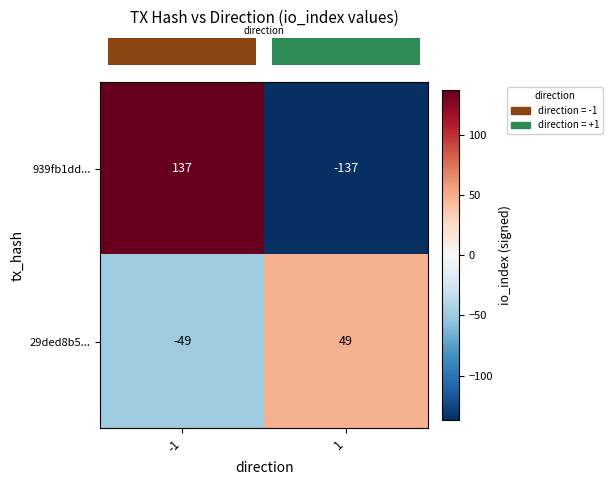

At 1, list the series in order from smallest to largest.

939fb1dd..., 29ded8b5...